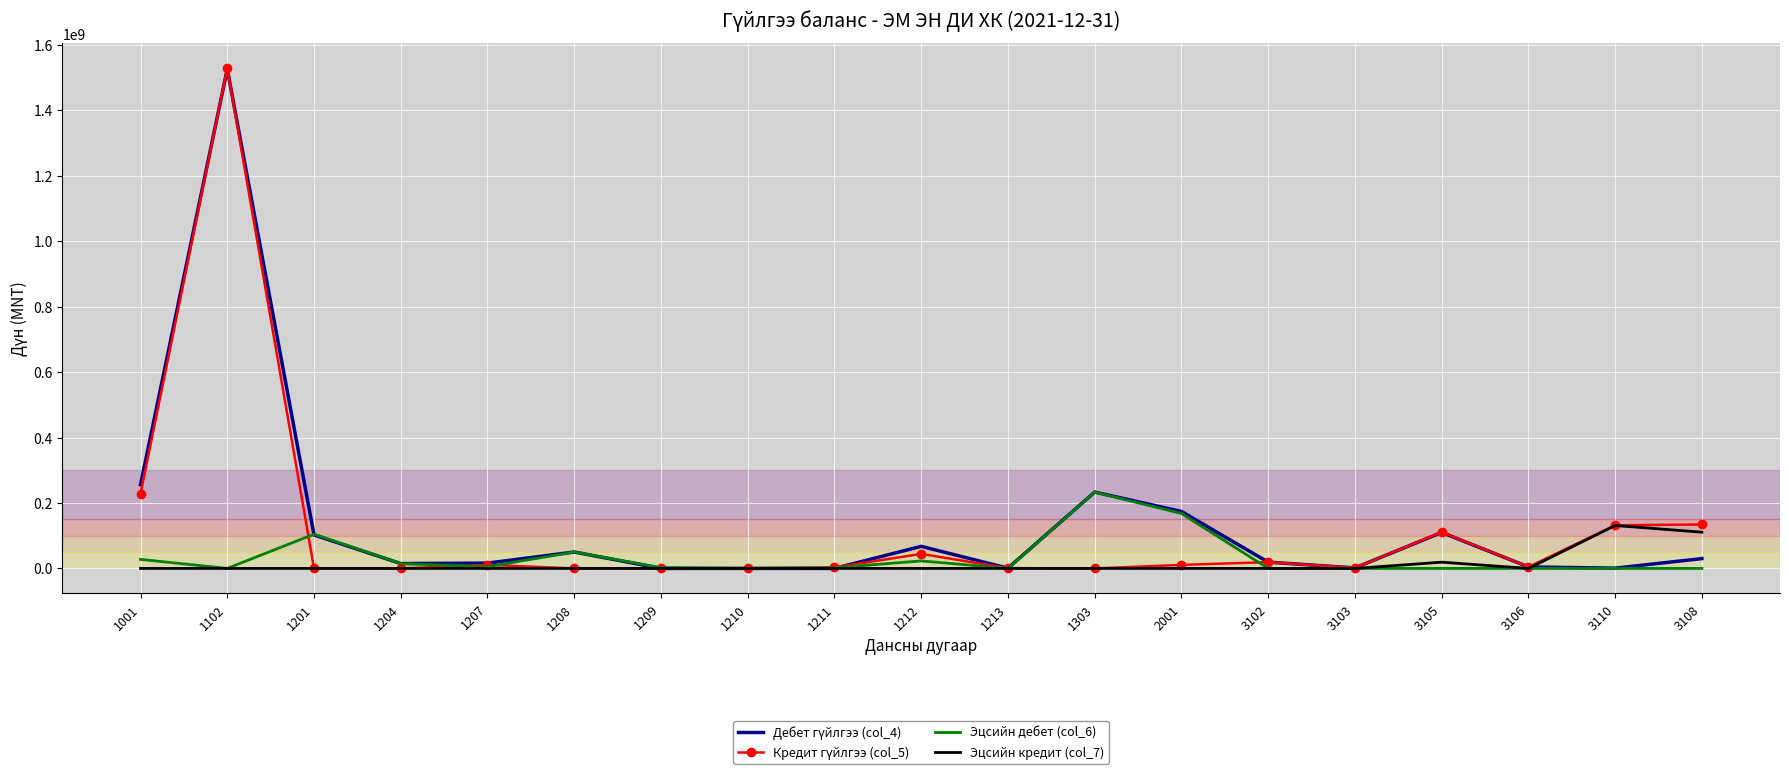

What is the spread (max minus min) of values at 3103?

1555498.8